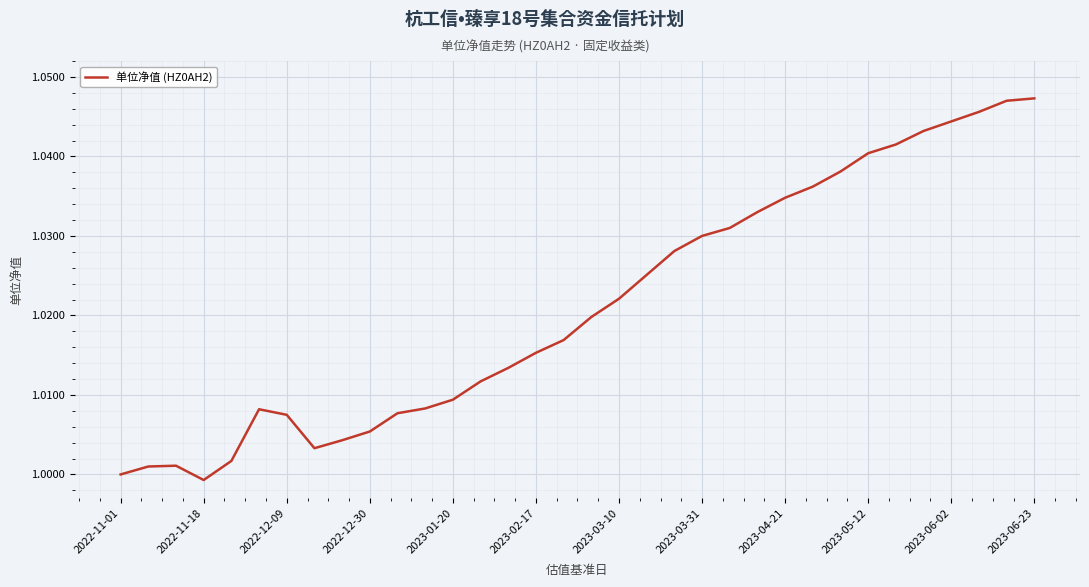

What is the value of the 25th point from the left?

1.0